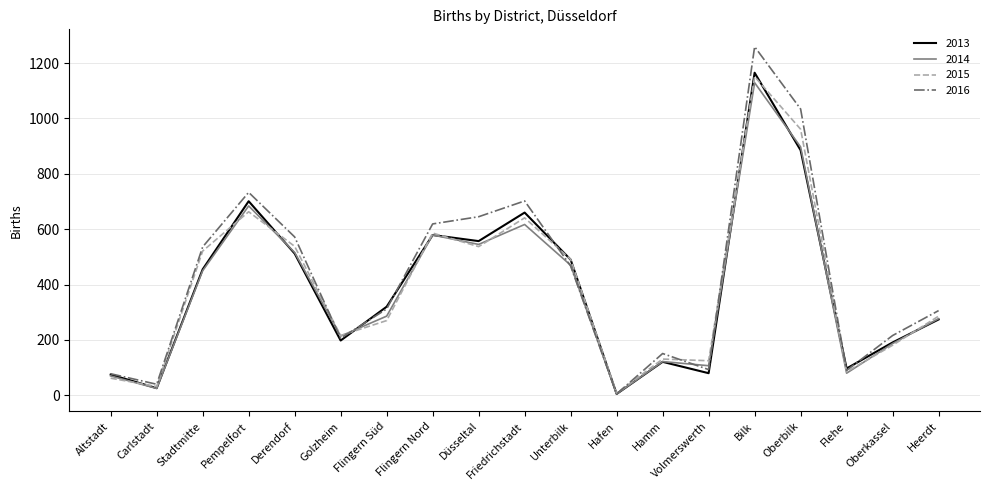

After their last crossing, which series has the higher values: 2014 or 2016?

2016